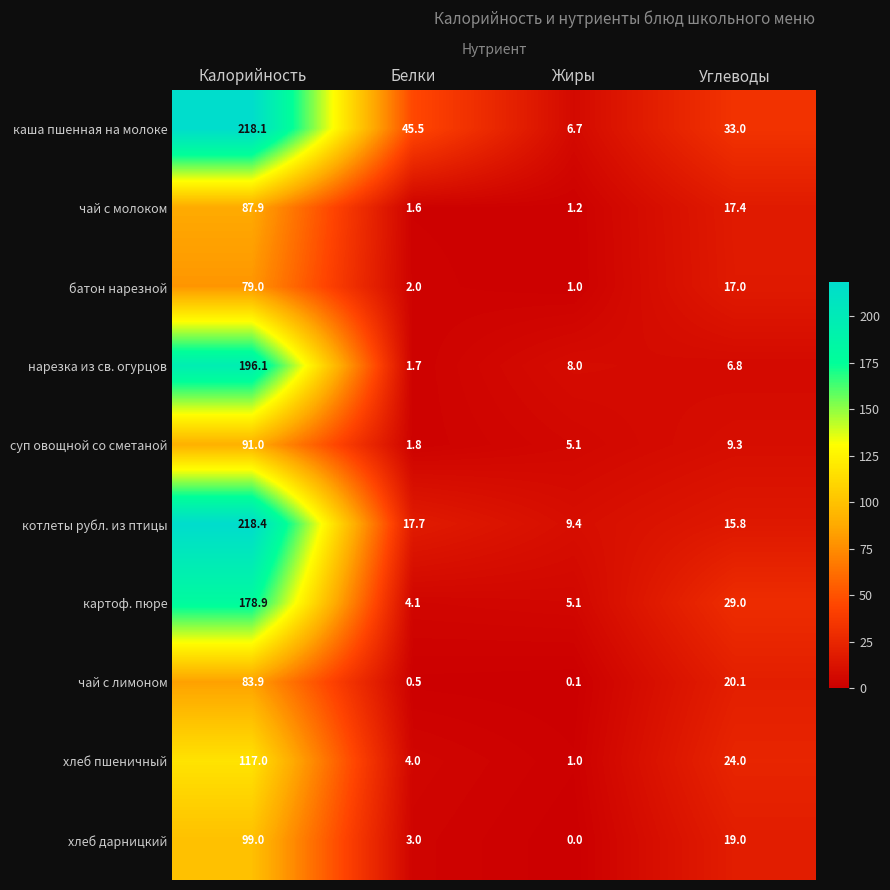

At how many categories does at least one series exceed 211?

1